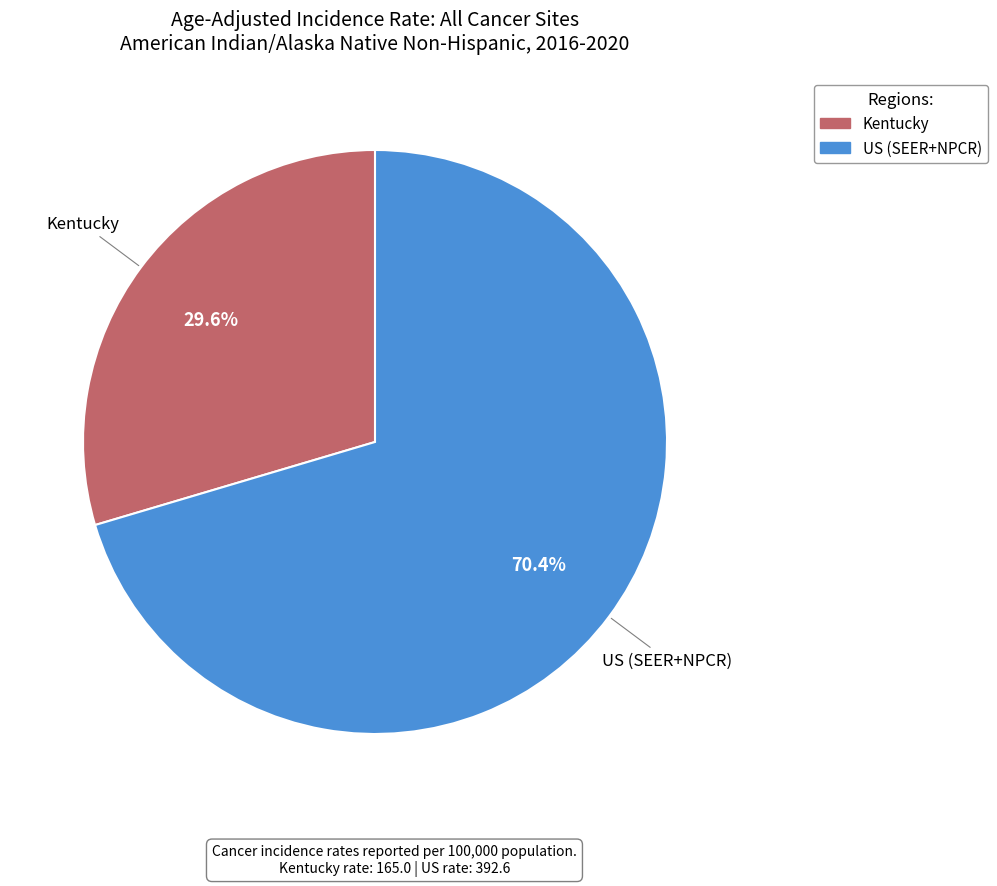

Rank the categories by value from highest to lowest.

US (SEER+NPCR), Kentucky